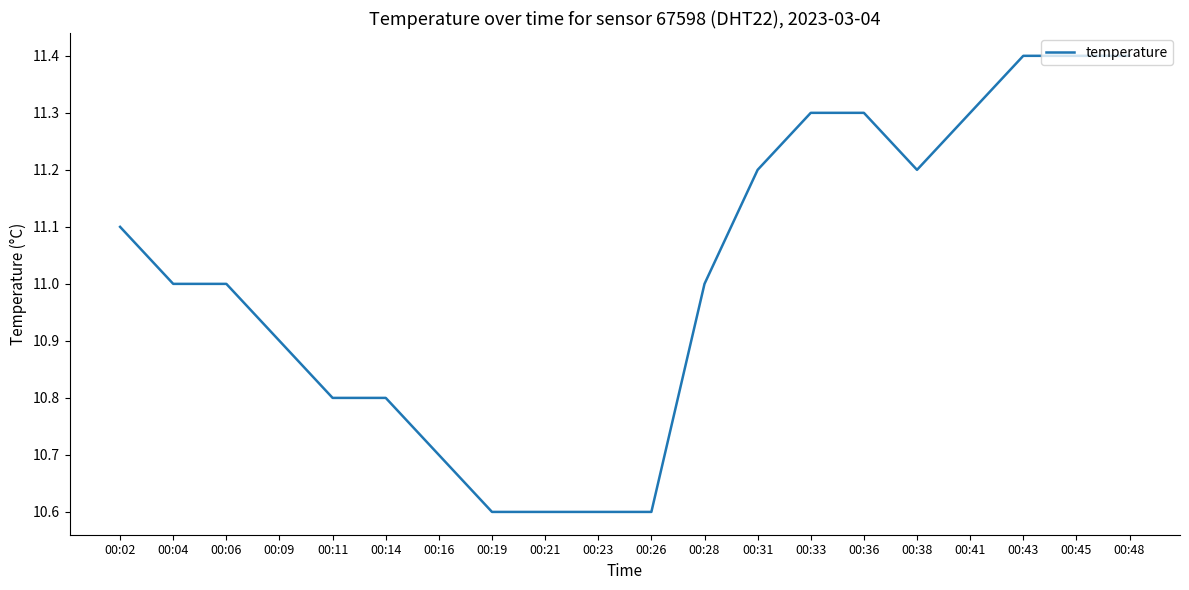

The value at 00:28 is 11.0. True or false?

True